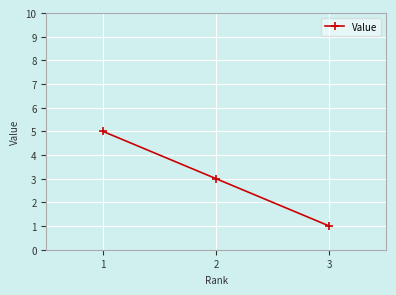

What is the difference between the maximum and minimum values?

4